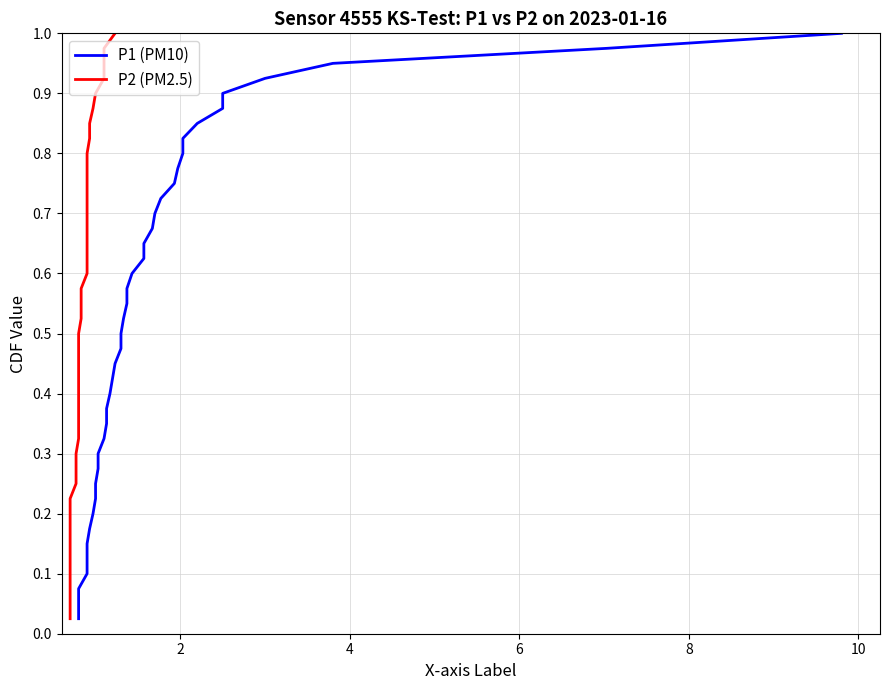

Is the value of P2 (PM2.5) at 25 greater than the value of P1 (PM10) at 19?

Yes